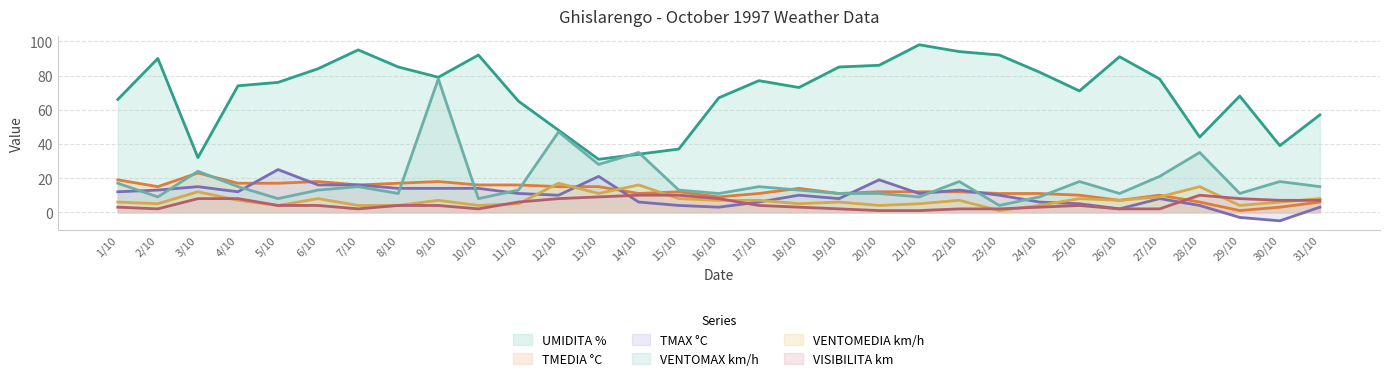

List the labels in order of TMAX °C value, smallest first.

30/10, 29/10, 26/10, 16/10, 31/10, 15/10, 28/10, 25/10, 14/10, 17/10, 24/10, 19/10, 27/10, 12/10, 18/10, 23/10, 11/10, 21/10, 1/10, 4/10, 2/10, 22/10, 8/10, 9/10, 10/10, 3/10, 6/10, 7/10, 20/10, 13/10, 5/10